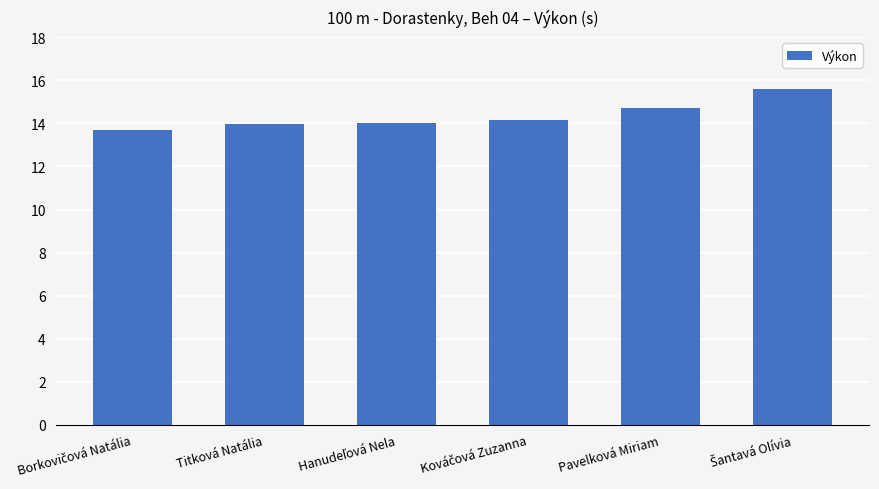

What is the maximum value shown in the chart?

15.6